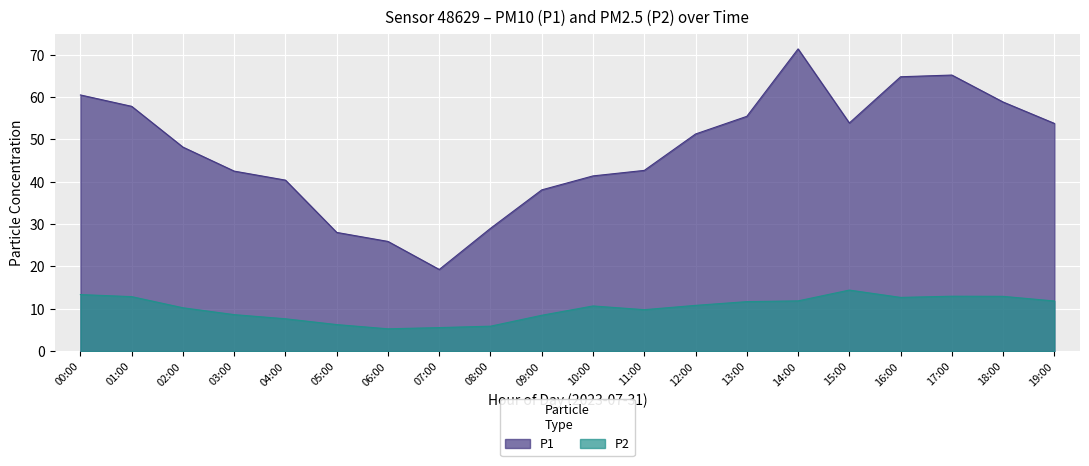

True or false: P2 and P1 cross at least once.

False